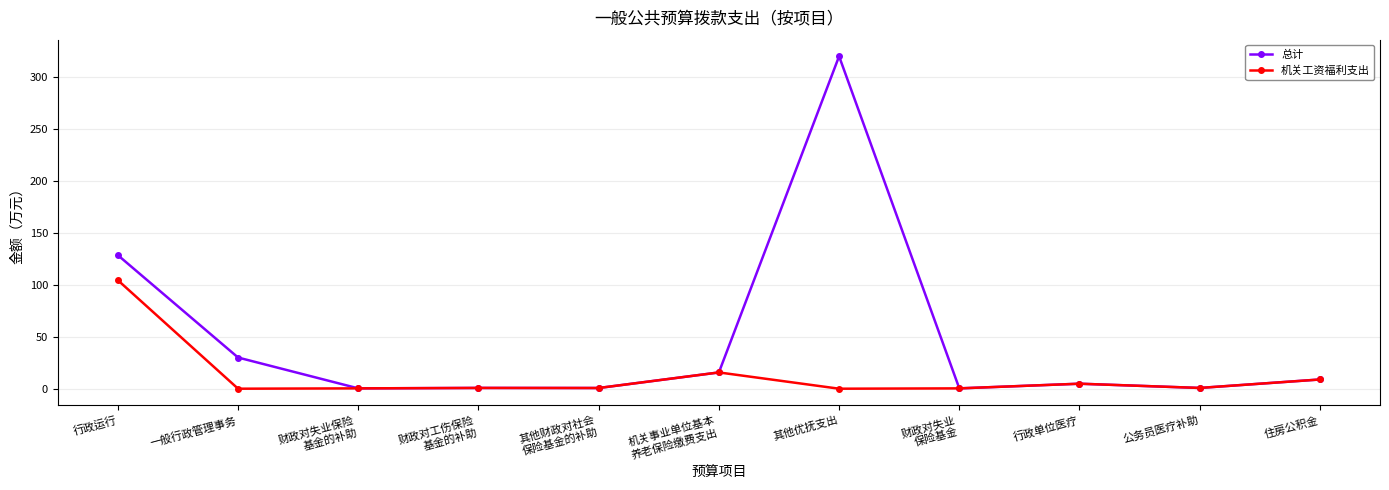

Is it true that 机关工资福利支出 equals 104.4 at 行政运行?

True